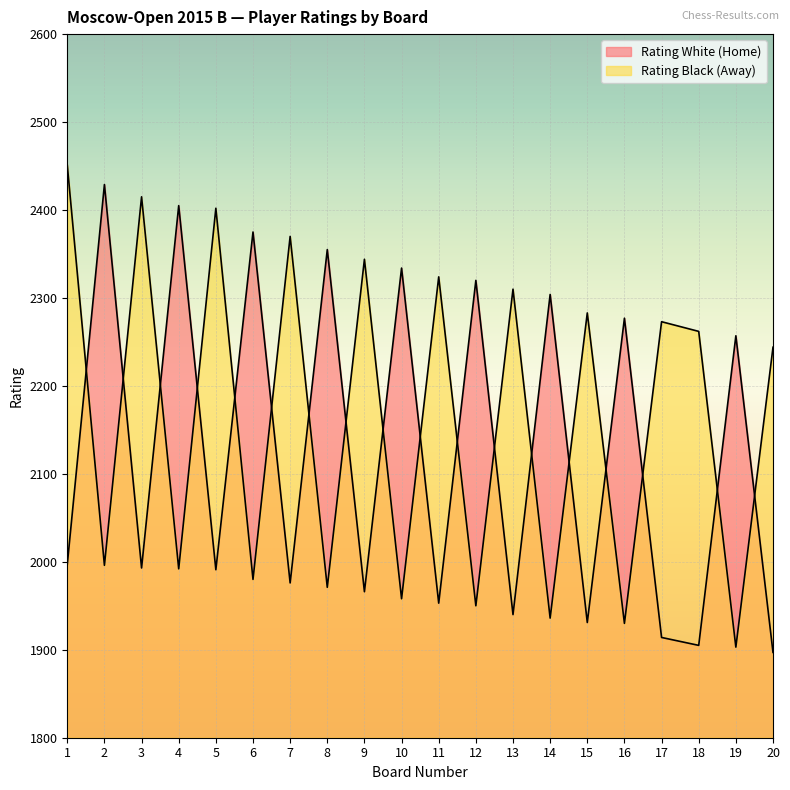

Read the Rating_White value at 5, to the nearest 10.

1990